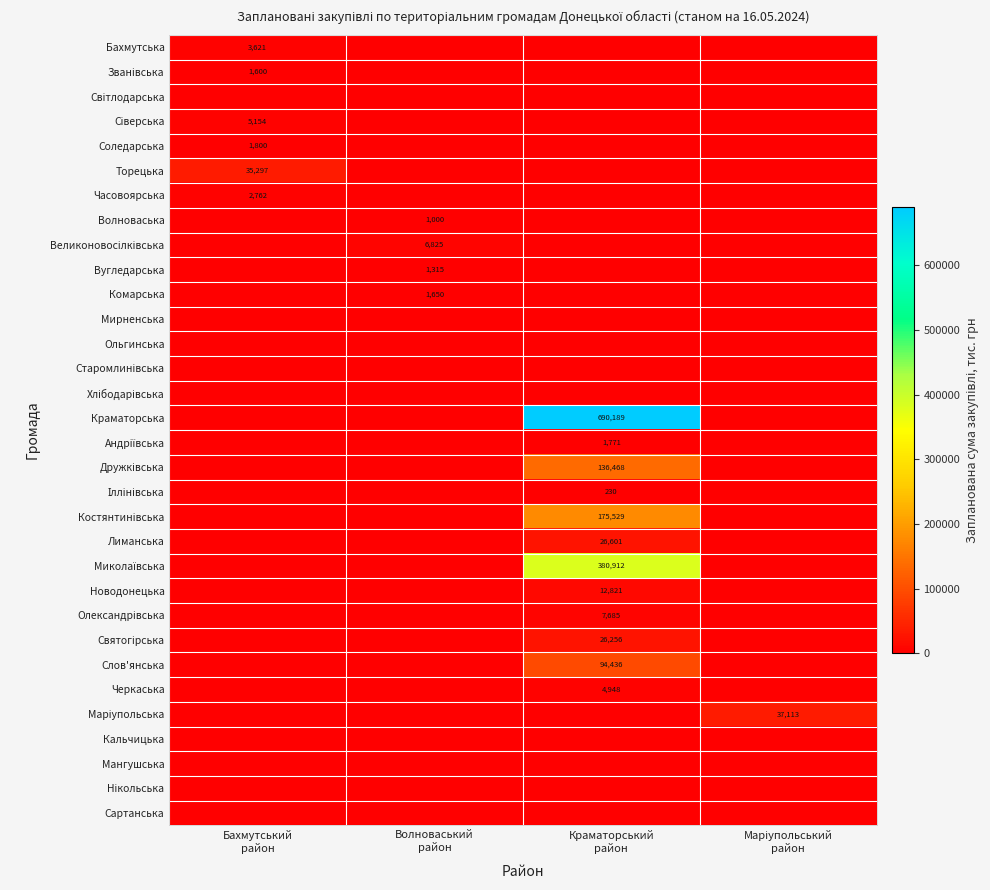

What value does the Дружківська series have at Краматорський район?

136468.4